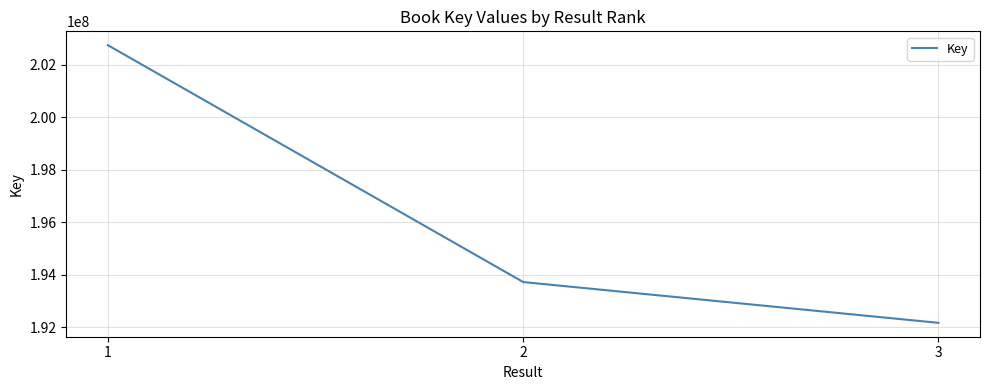

What is the difference between the maximum and minimum values?

10592285